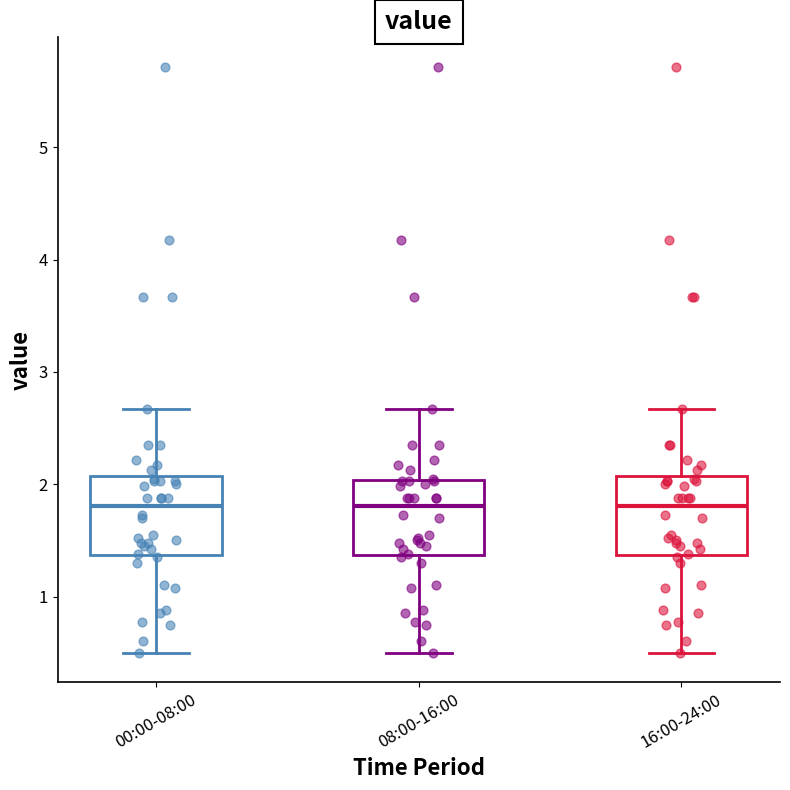

Reading left to right, read every box against the y-axis: the position of its median line, the range the box covers, and the ends of its whiskers. The values are not printed on the chart, so give them approximately, as read against the axis.

00:00-08:00: median 1.8, box 1.4 to 2.1, whiskers 0.5 to 2.7
08:00-16:00: median 1.8, box 1.4 to 2.0, whiskers 0.5 to 2.7
16:00-24:00: median 1.8, box 1.4 to 2.1, whiskers 0.5 to 2.7